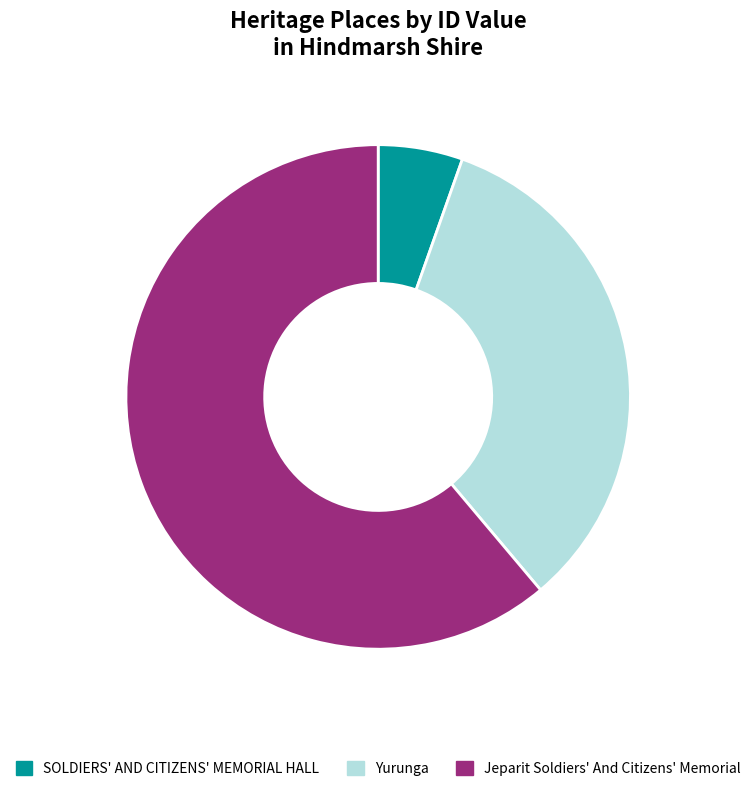

How many segments does this pie chart have?

3